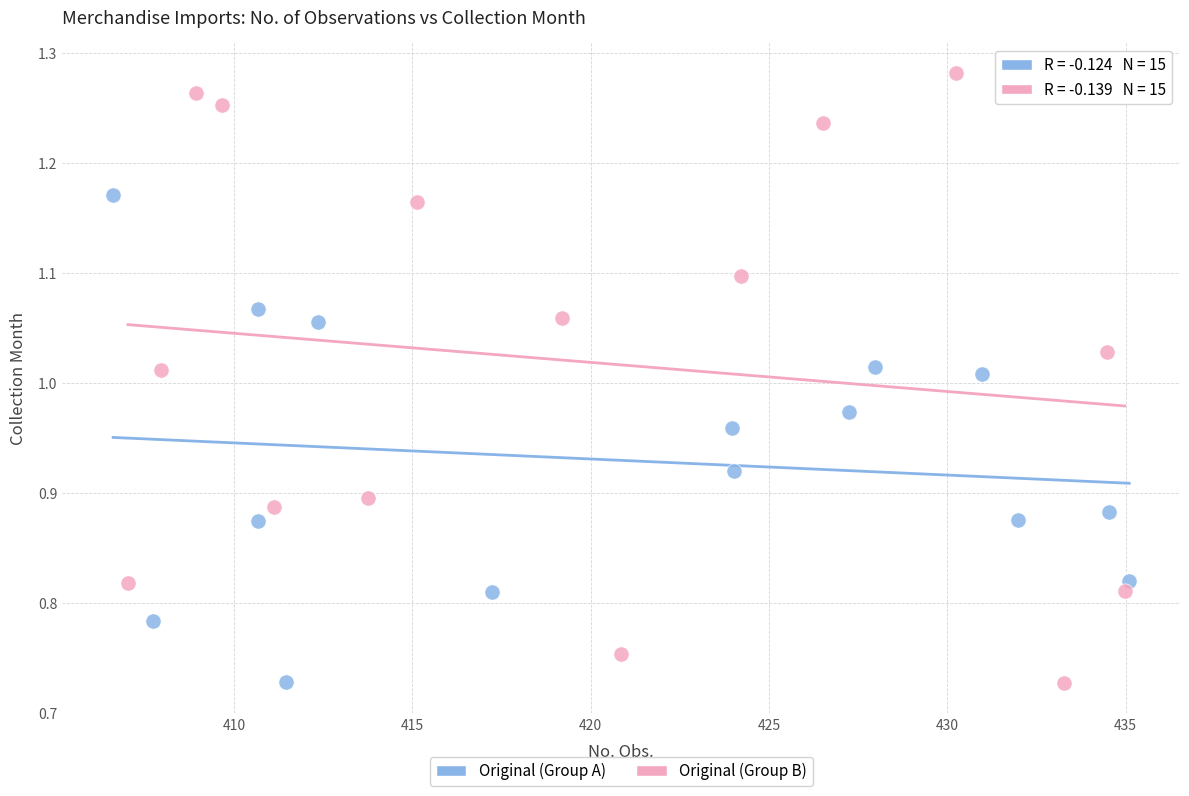

What are all the series names shown in the legend?

Original (Group A), Original (Group B)